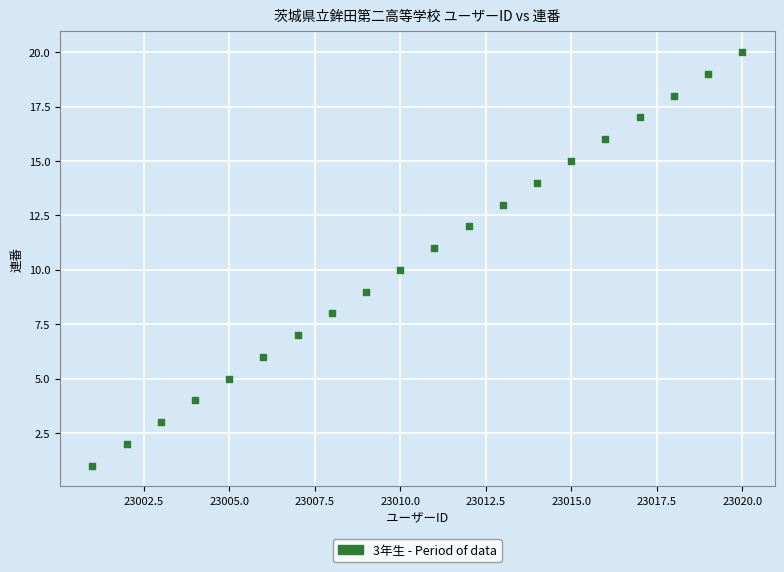

What is the range of X values (max minus min)?

19